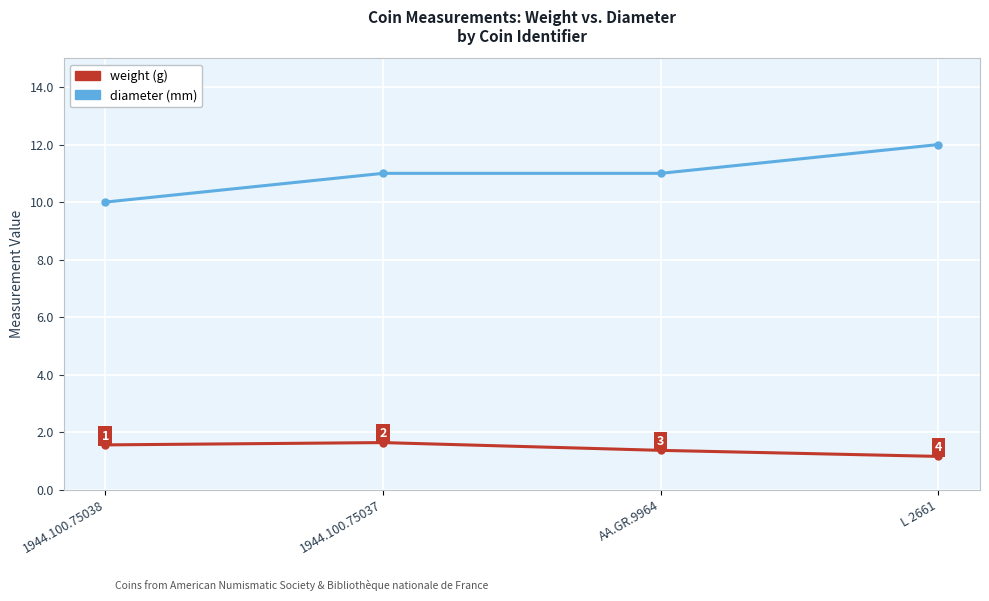

What is the label of the 3rd point from the right?

1944.100.75037